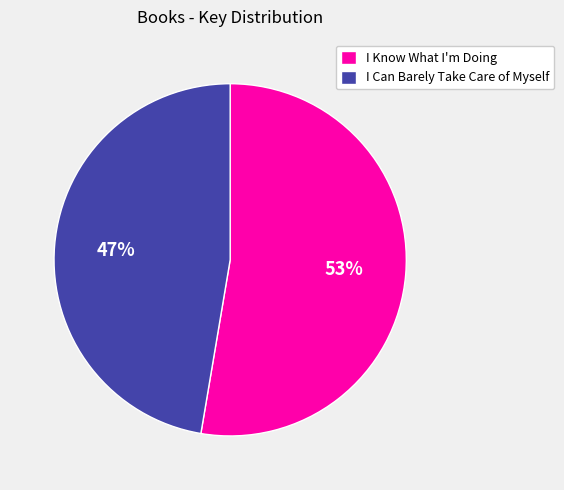

Rank the categories by value from lowest to highest.

I Can Barely Take Care of Myself, I Know What I'm Doing